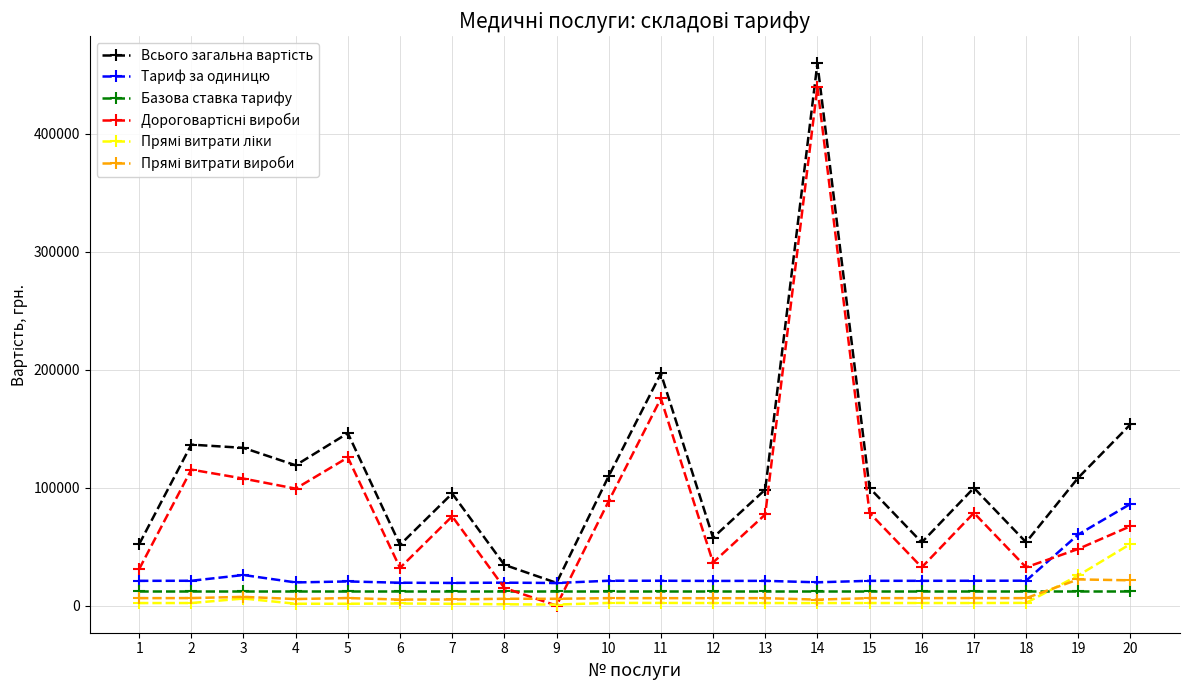

Is this an area chart (filled region under the line)?

No